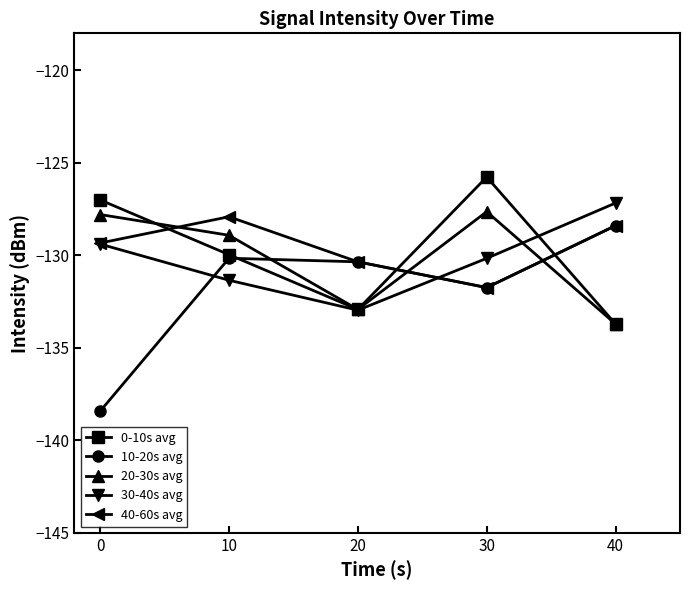

True or false: 10-20s avg has a value of -130.2 at 10.

True